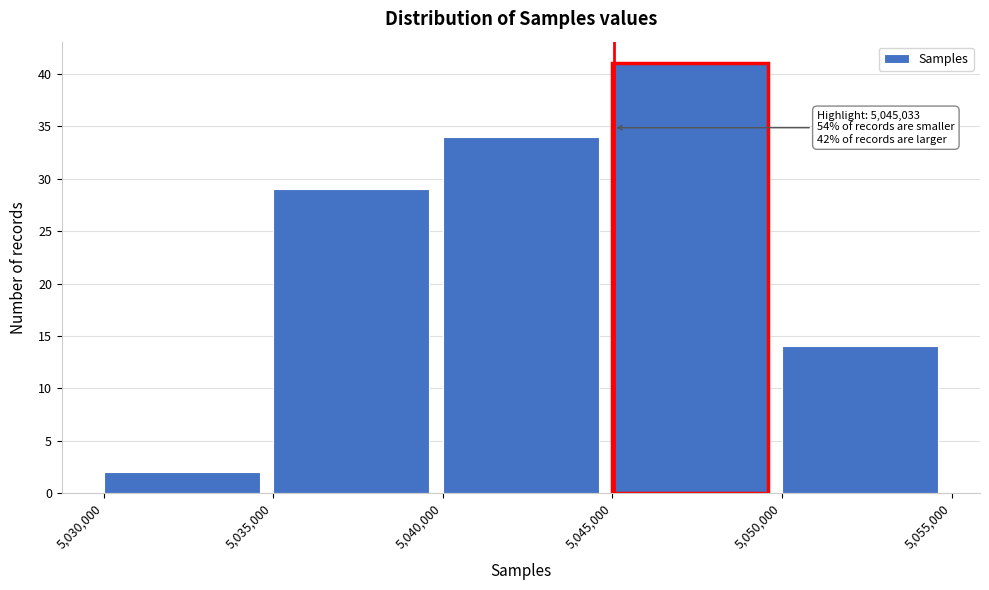

Which range on the x-axis has the tallest bar?

5,045,000 to 5,050,000